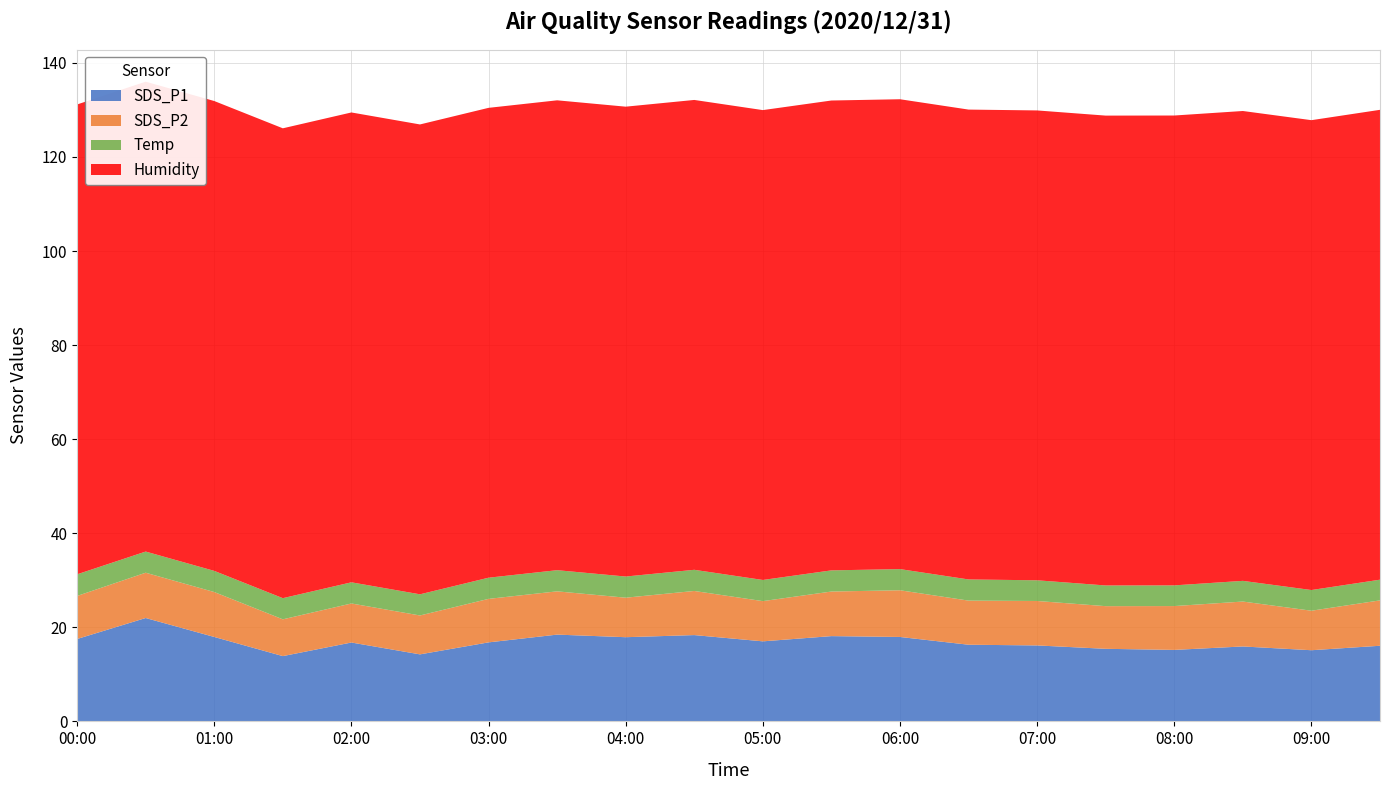

Reading left to right, extract all data points from this chart.

SDS_P1: 00:00=17.5	00:30=22.0	01:00=17.9	01:30=13.9	02:00=16.8	02:30=14.2	03:00=16.8	03:30=18.4	04:00=17.9	04:30=18.4	05:00=17.0	05:30=18.1	06:00=17.9	06:30=16.3	07:00=16.1	07:30=15.4	08:00=15.2	08:30=15.9	09:00=15.1	09:30=16.1
SDS_P2: 00:00=9.2	00:30=9.6	01:00=9.6	01:30=7.8	02:00=8.3	02:30=8.3	03:00=9.2	03:30=9.2	04:00=8.4	04:30=9.4	05:00=8.6	05:30=9.5	06:00=9.9	06:30=9.4	07:00=9.4	07:30=9.1	08:00=9.3	08:30=9.6	09:00=8.4	09:30=9.7
Temp: 00:00=4.6	00:30=4.5	01:00=4.5	01:30=4.5	02:00=4.5	02:30=4.5	03:00=4.5	03:30=4.5	04:00=4.5	04:30=4.5	05:00=4.5	05:30=4.5	06:00=4.5	06:30=4.5	07:00=4.4	07:30=4.4	08:00=4.4	08:30=4.4	09:00=4.4	09:30=4.4
Humidity: 00:00=99.9	00:30=99.9	01:00=99.9	01:30=99.9	02:00=99.9	02:30=99.9	03:00=99.9	03:30=99.9	04:00=99.9	04:30=99.9	05:00=99.9	05:30=99.9	06:00=99.9	06:30=99.9	07:00=99.9	07:30=99.9	08:00=99.9	08:30=99.9	09:00=99.9	09:30=99.9